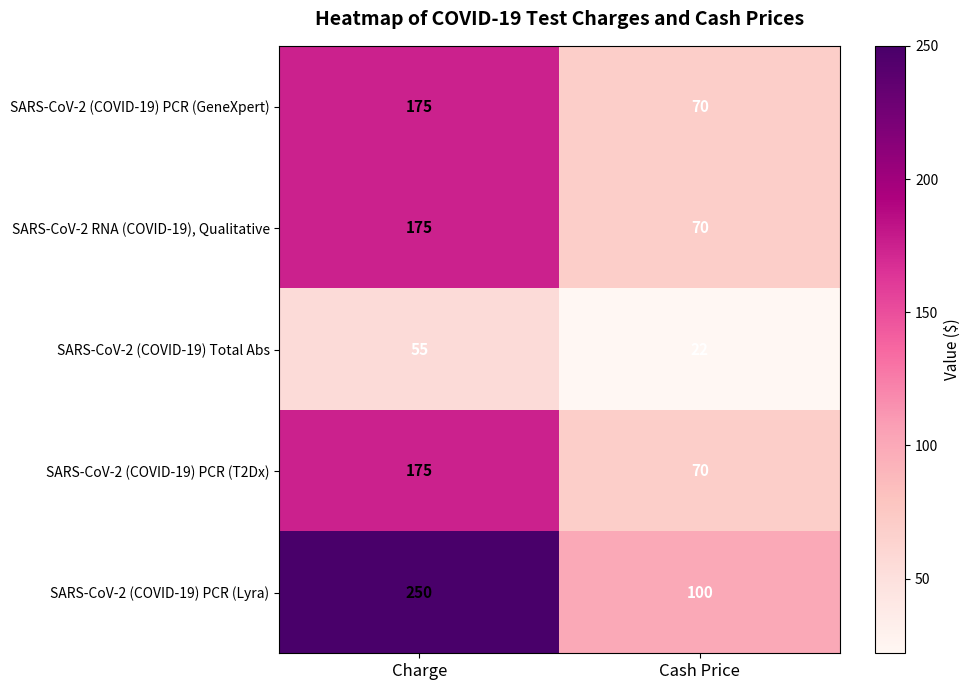

What is the total value across all series at Charge?

830